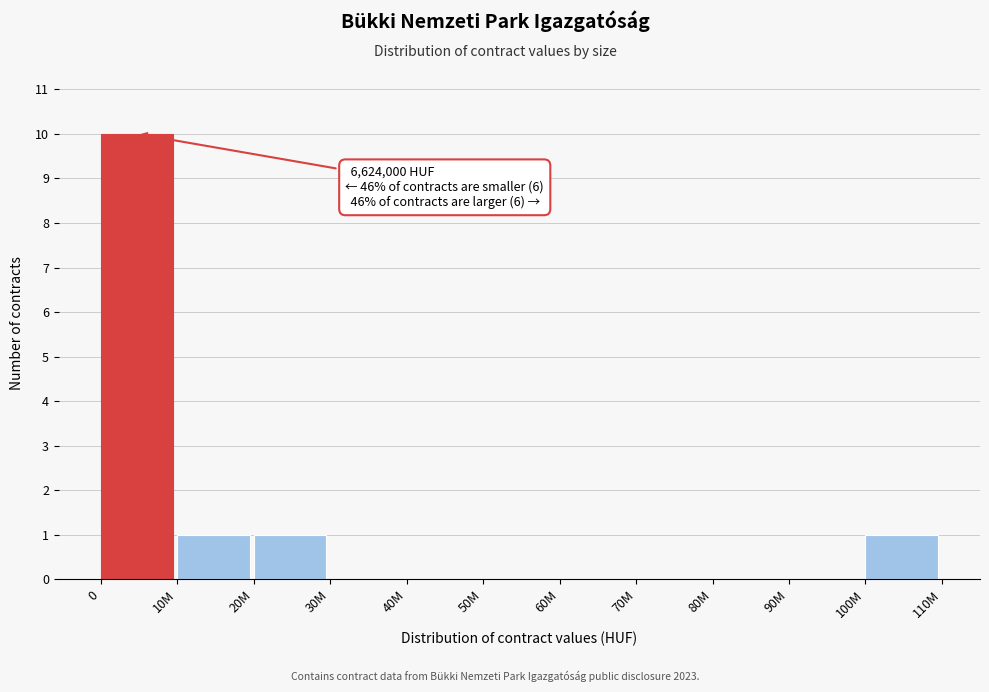

Reading left to right, what are all the values shown in this chart?

0=10	10M=1	20M=1	30M=0	40M=0	50M=0	60M=0	70M=0	80M=0	90M=0	100M=1